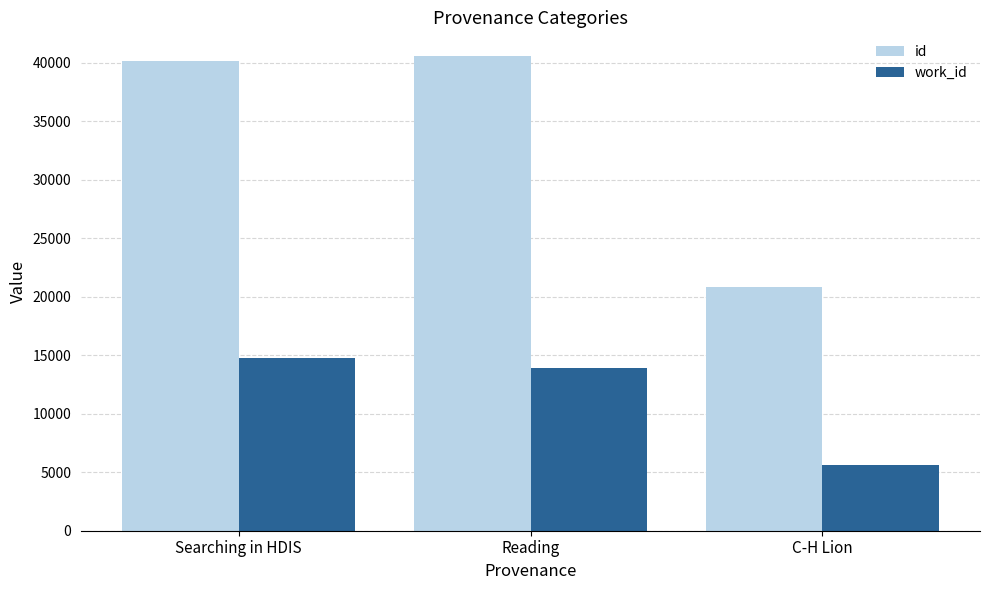

Reading left to right, list all the values displayed in this chart.

id: 40117	40580	20805
work_id: 14730	13902	5579